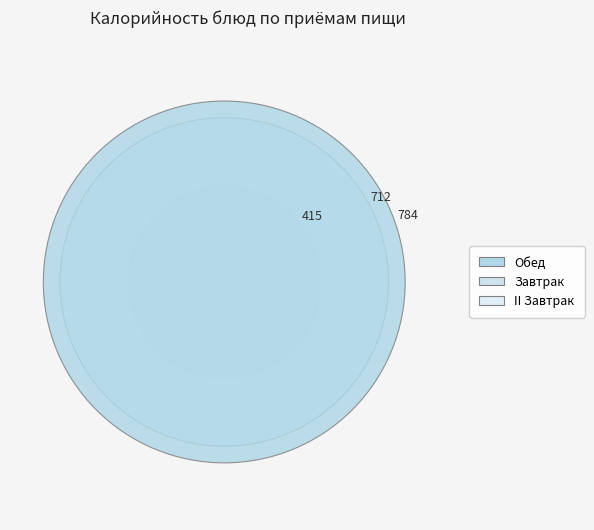

Is it true that ХЛЕБ РЖАНО-ПШЕНИЧНЫЙ (Завтрак) is 16% of the pie?

False